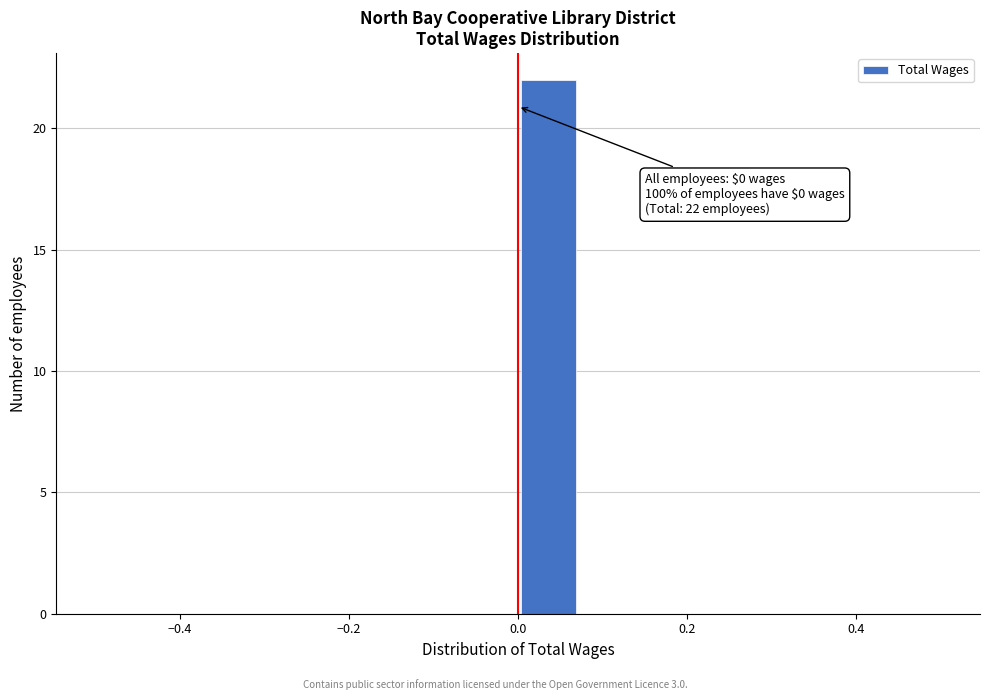

Around what value on the x-axis is the tallest bar? Give the approximate position of its centre, as read against the axis.

0.04